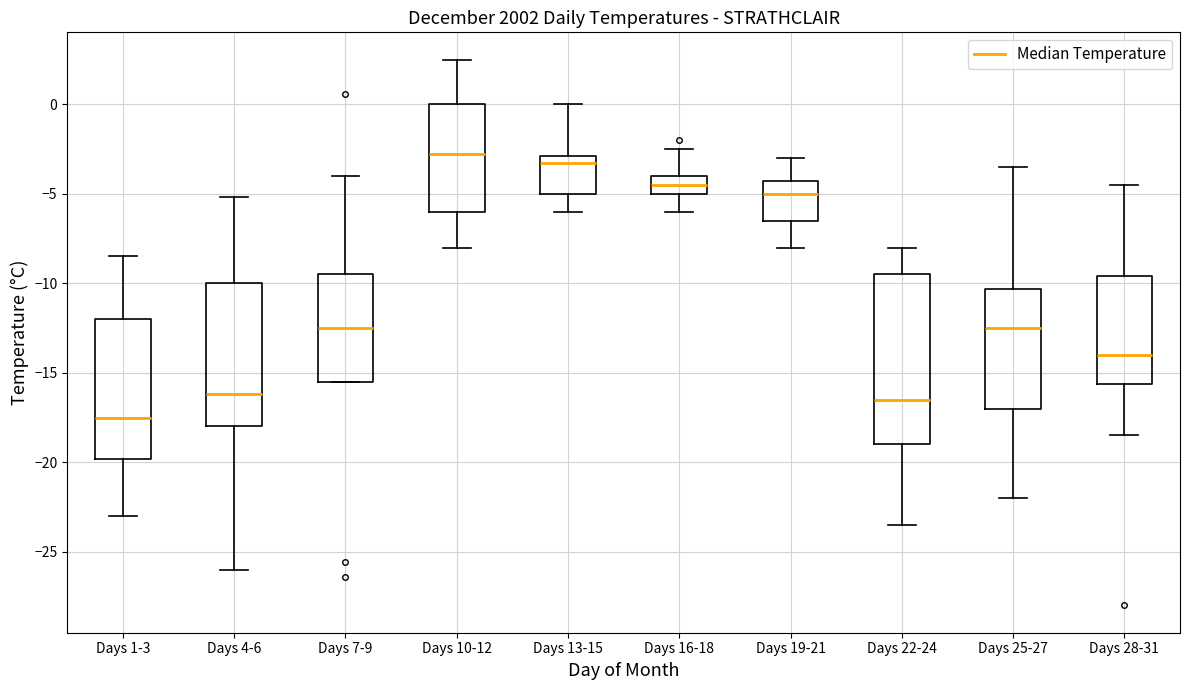

Reading left to right, transcribe this box plot: for each box, give where its median line is, the range the box spans, and where its two whiskers end, as read against the y-axis. The values are not printed on the chart, so give them approximately, as read against the axis.

Days 1-3: median -17.5, box -20.0 to -12.0, whiskers -23.0 to -8.5
Days 4-6: median -16.0, box -18.0 to -10.0, whiskers -26.0 to -5.0
Days 7-9: median -12.5, box -15.5 to -9.5, whiskers -15.5 to -4.0
Days 10-12: median -3.0, box -6.0 to 0.0, whiskers -8.0 to 2.5
Days 13-15: median -3.5, box -5.0 to -3.0, whiskers -6.0 to 0.0
Days 16-18: median -4.5, box -5.0 to -4.0, whiskers -6.0 to -2.5
Days 19-21: median -5.0, box -6.5 to -4.5, whiskers -8.0 to -3.0
Days 22-24: median -16.5, box -19.0 to -9.5, whiskers -23.5 to -8.0
Days 25-27: median -12.5, box -17.0 to -10.5, whiskers -22.0 to -3.5
Days 28-31: median -14.0, box -15.5 to -9.5, whiskers -18.5 to -4.5